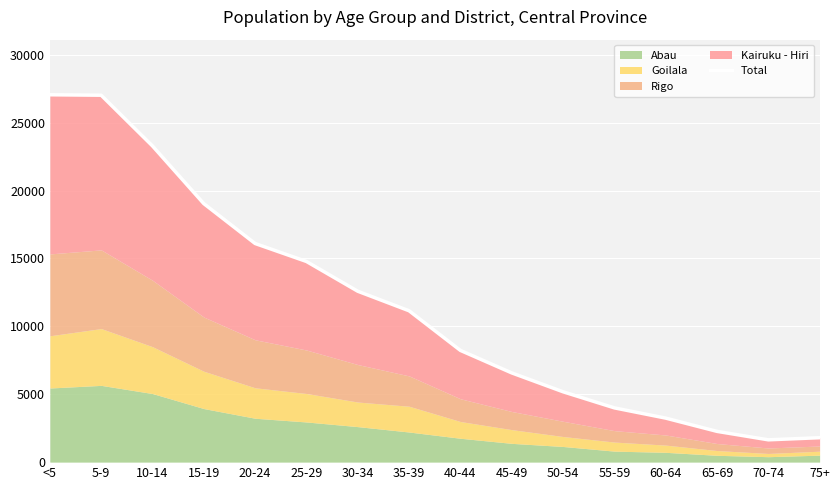

What is the sum of all values?

183983